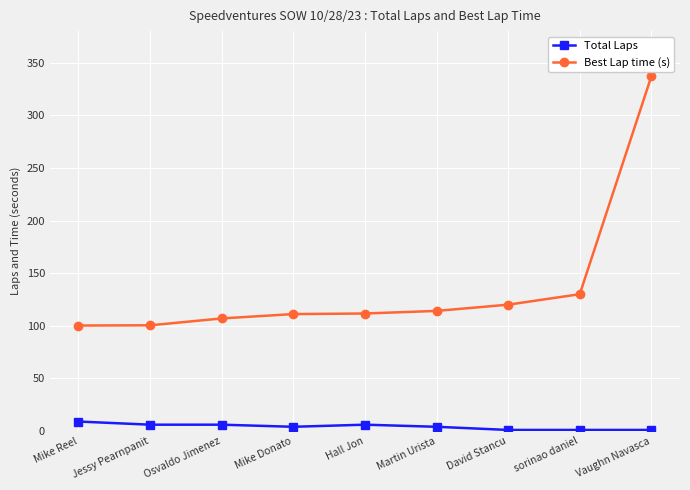

At sorinao daniel, list the series in order from largest to smallest.

Best Lap time (s), Total Laps